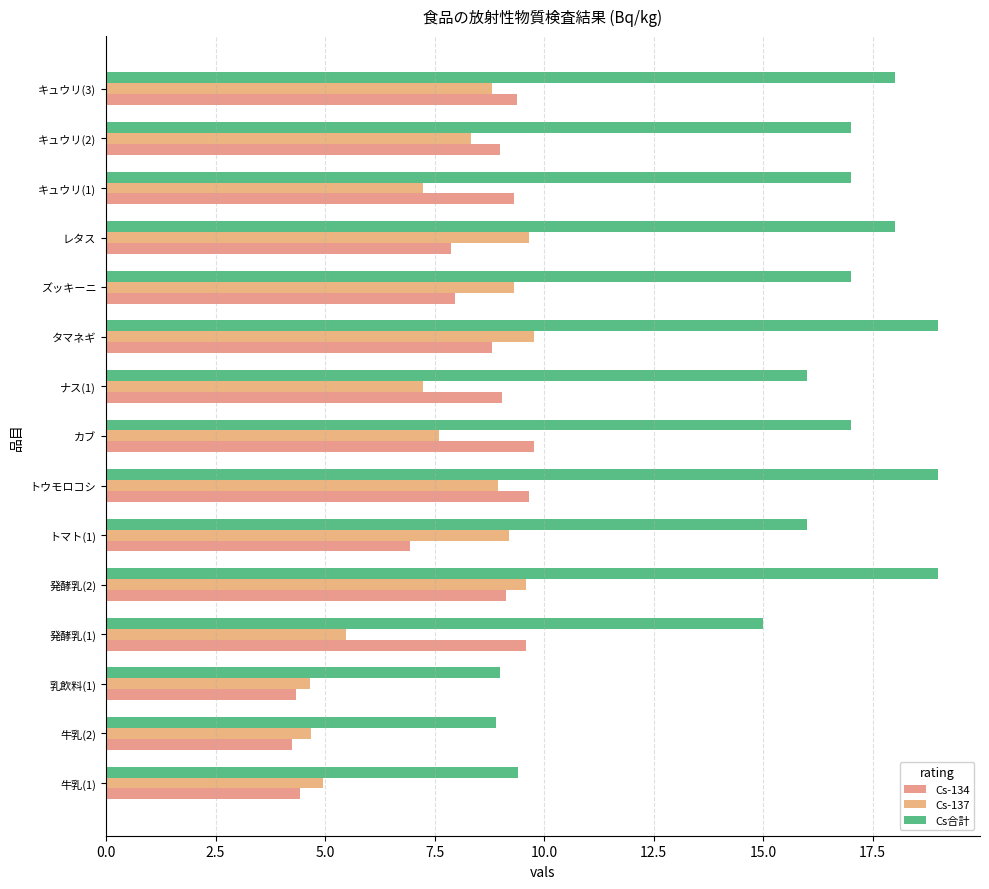

Count the number of data series in this chart.

3